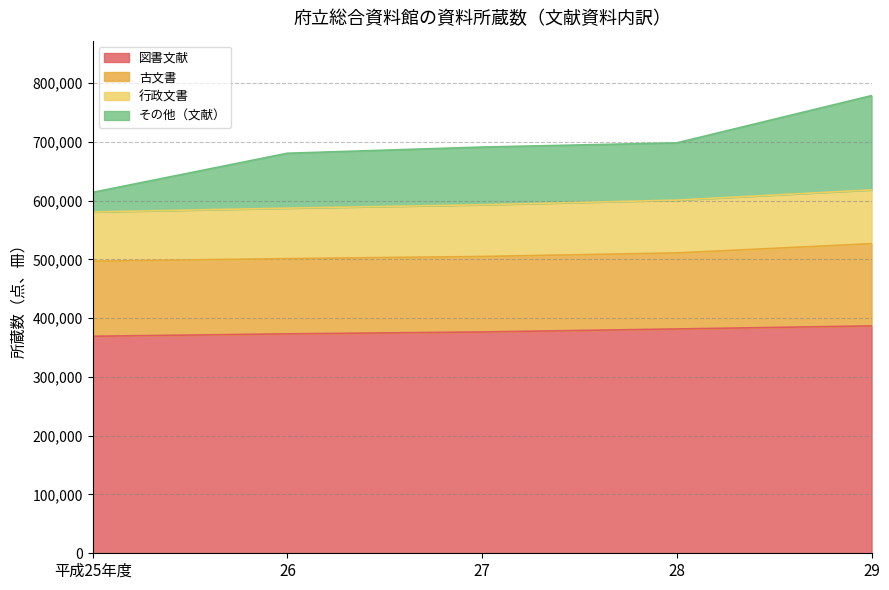

Where is その他（文献） nearest to the value 696348?

28